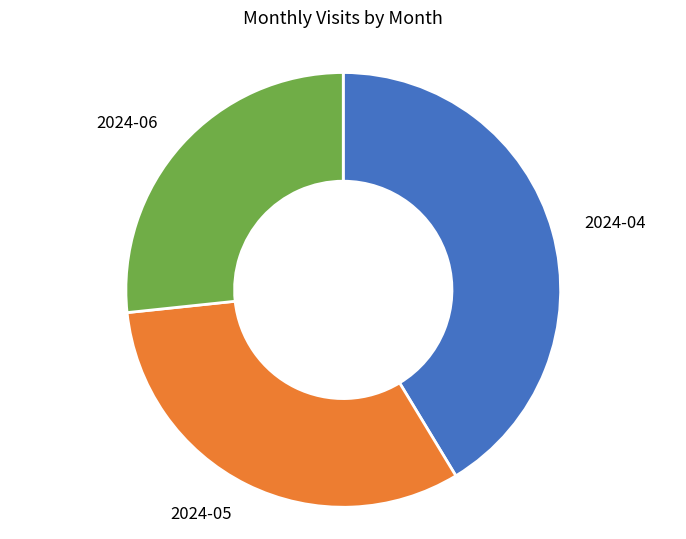

Does any single category account for the majority?

No